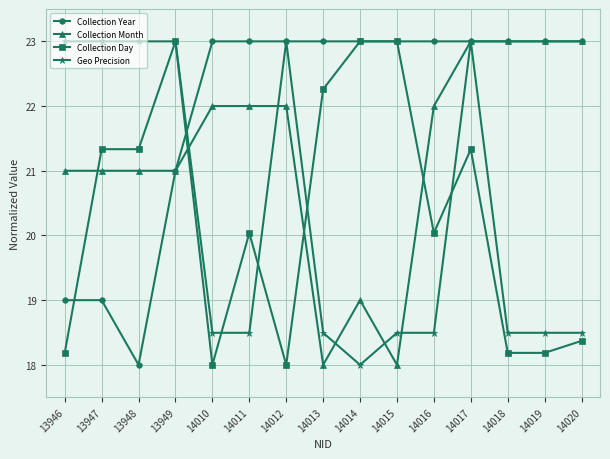

What is the smallest value displayed?

18.0